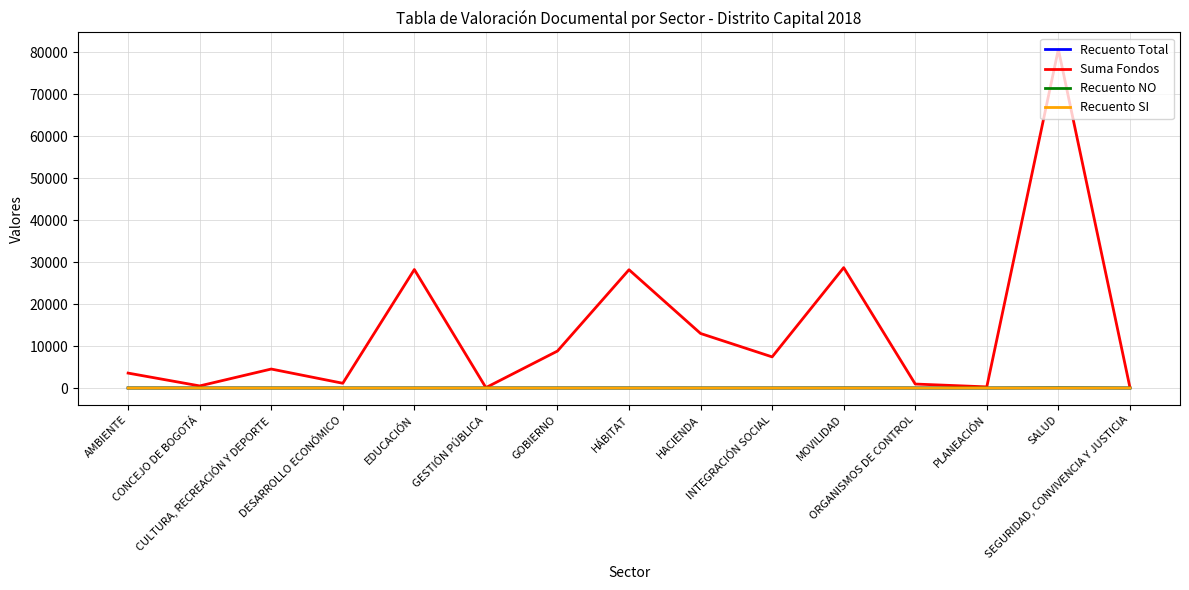

What is the maximum value shown in the chart?

80733.6